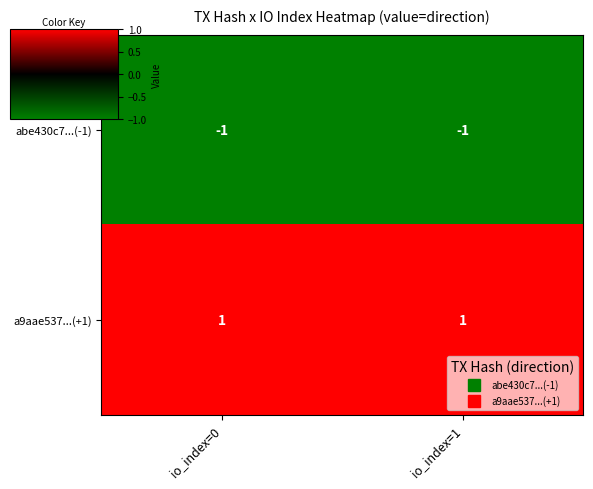

Reading left to right, extract all data points from this chart.

abe430c7...(-1): -1	-1
a9aae537...(+1): 1	1